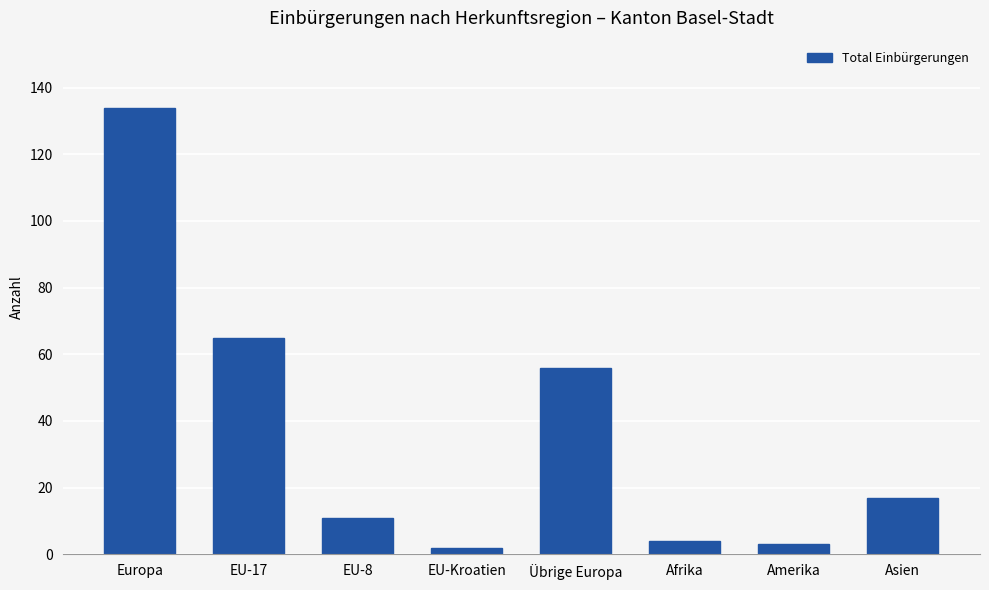

Between Afrika and EU-17, which is larger?

EU-17